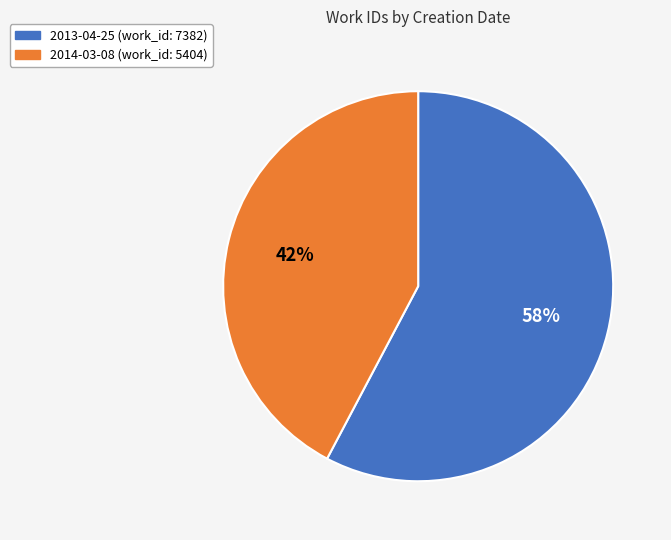

Is there any slice that represents more than half of the pie?

Yes